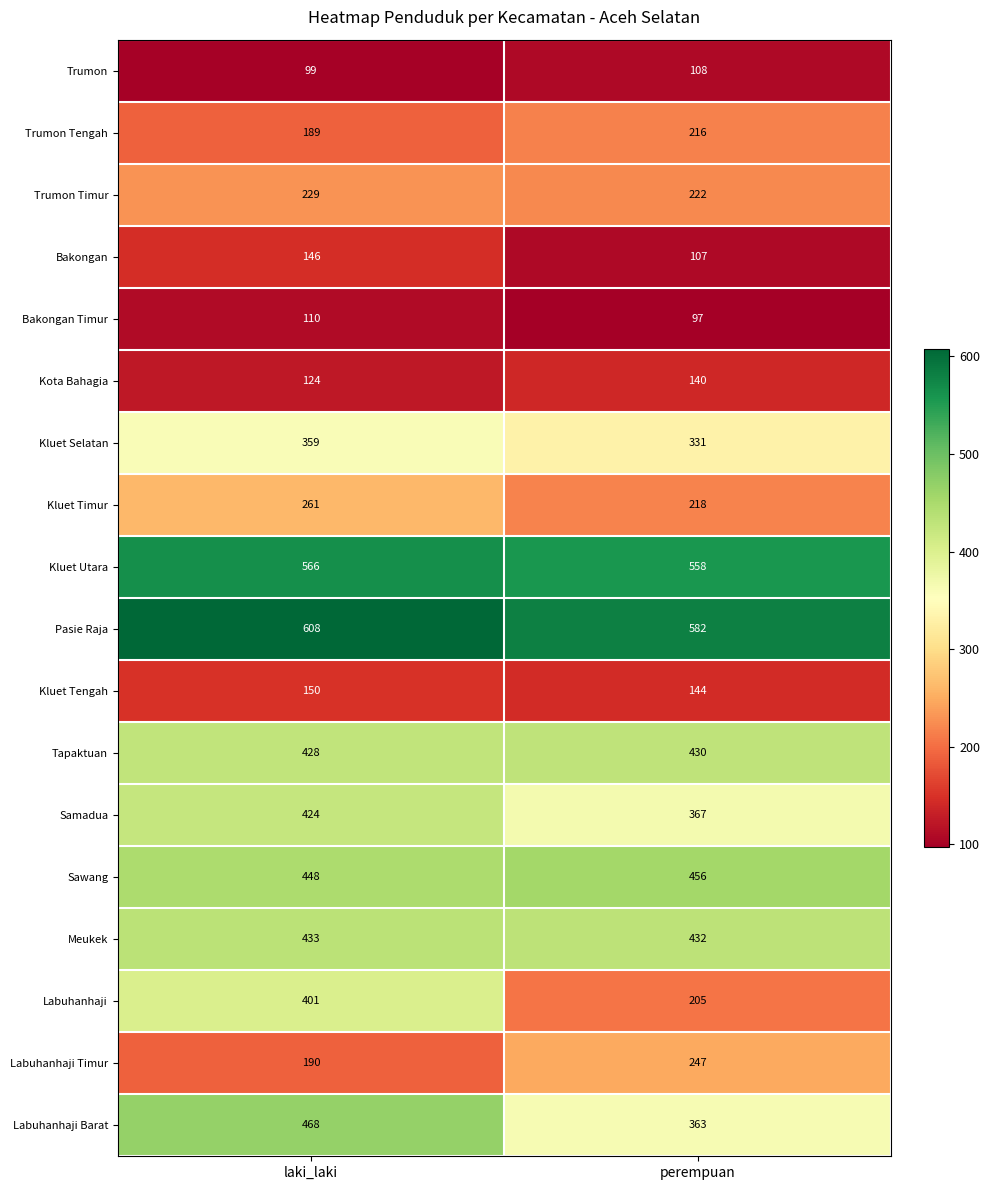

At how many categories does at least one series exceed 607?

1